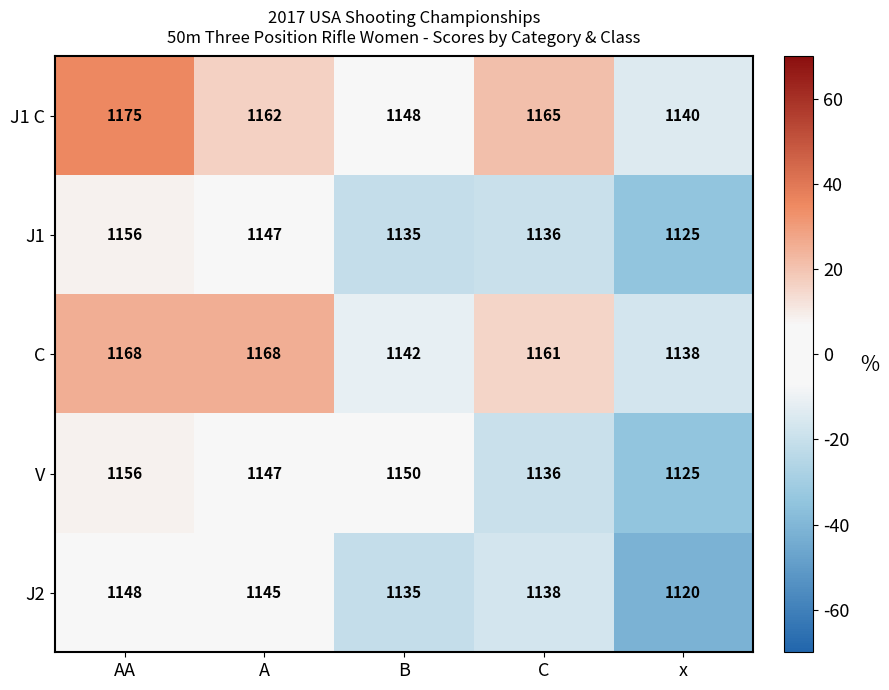

What is the difference between the highest and lowest values at C?

29